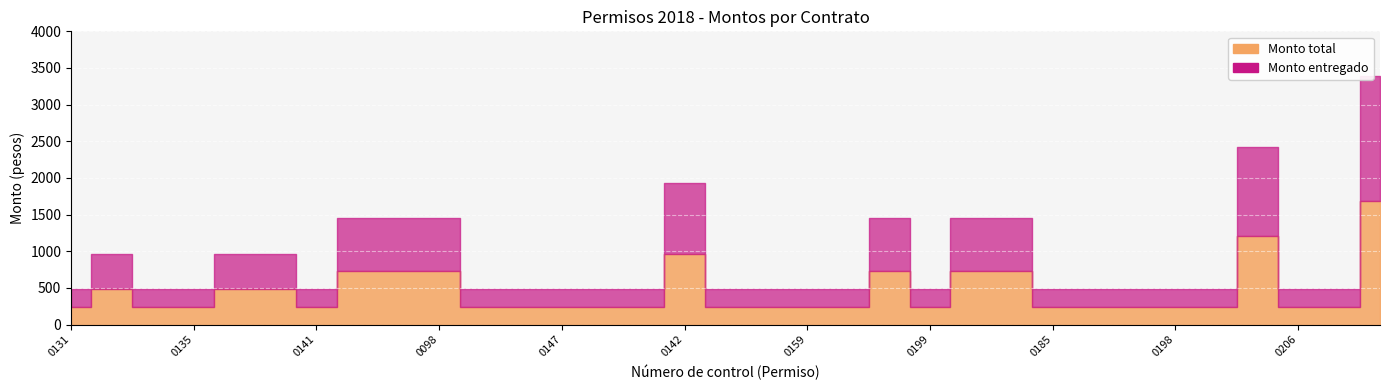

What are all the series names shown in the legend?

Monto total, Monto entregado